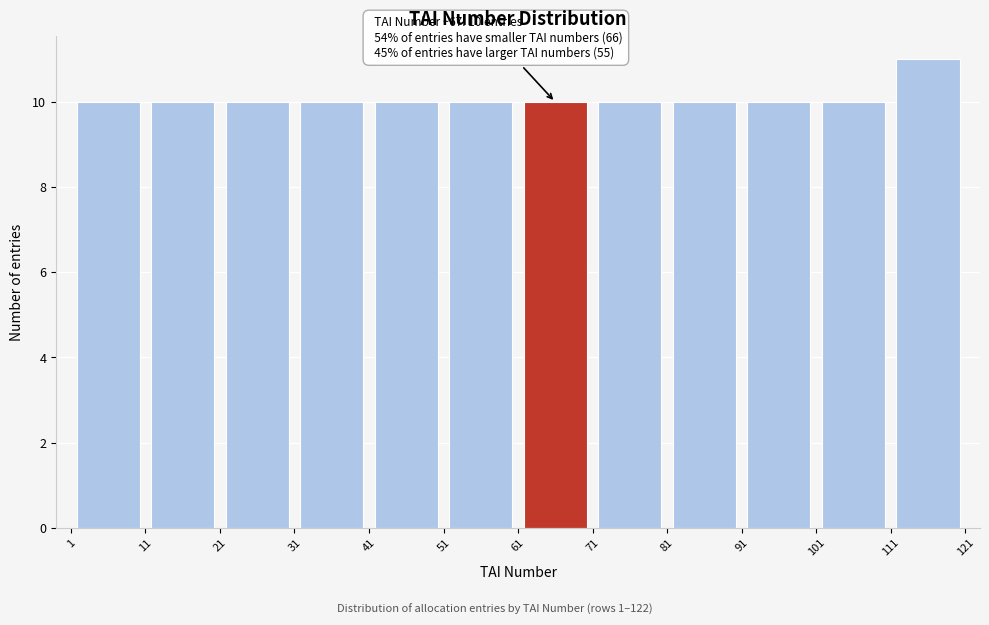

Over which range of the x-axis is the bar tallest?

111 to 121